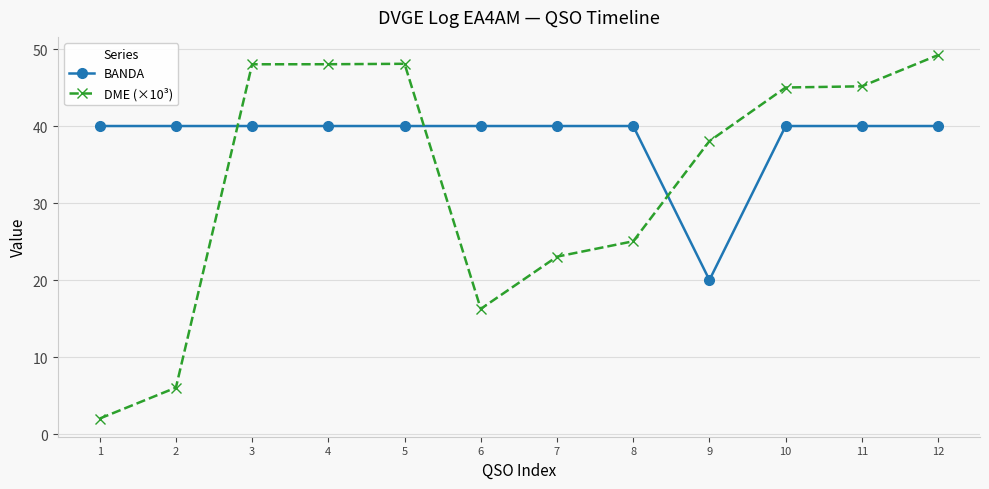

What is the value of the DME (×10³) point at the 8th from the left?

25.0